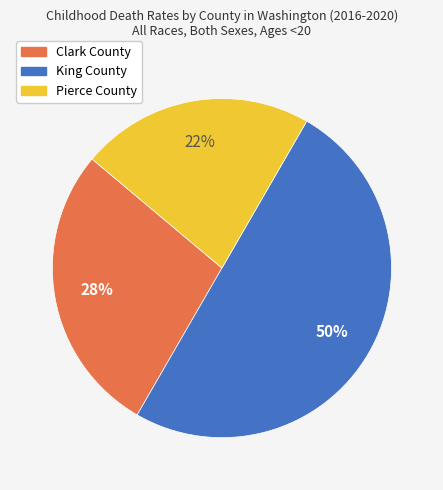

Combined, do Clark County and King County account for over 50%?

Yes